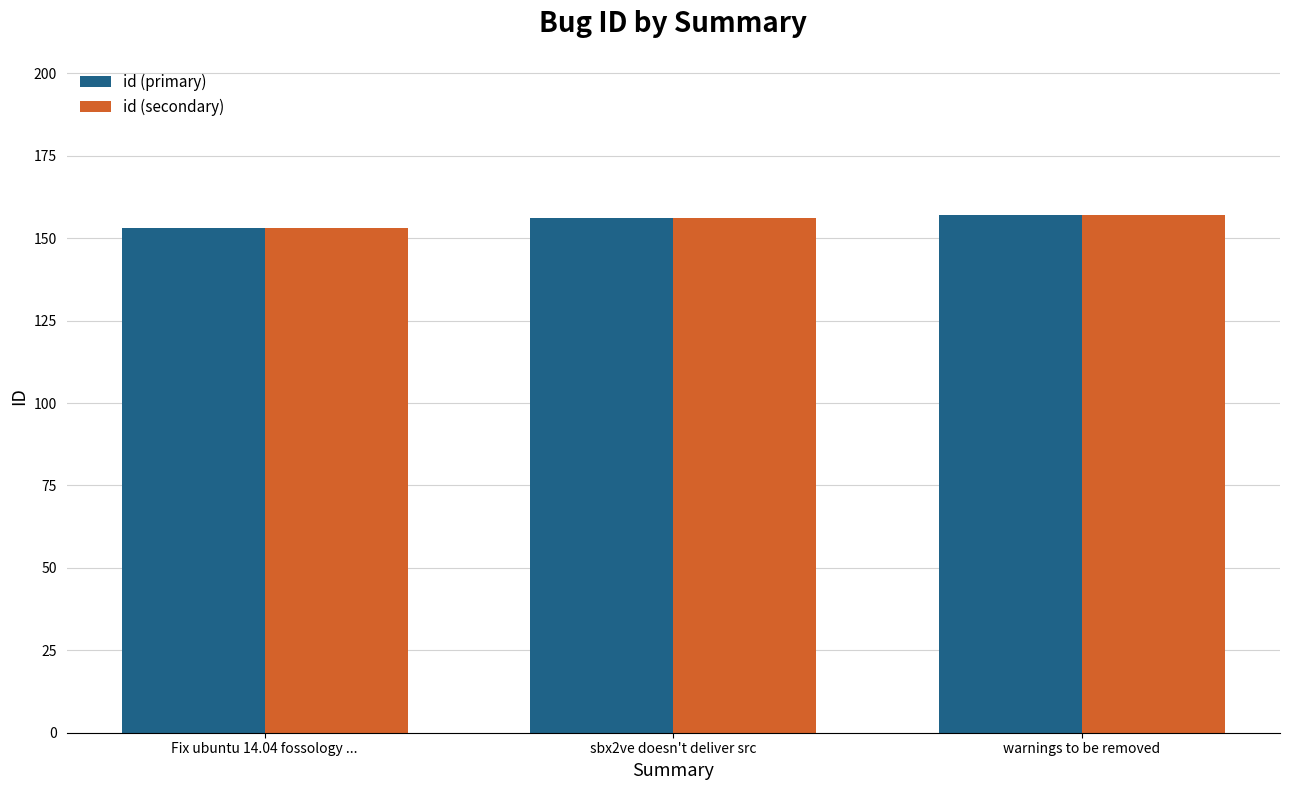

The id (primary) series shows 153 at Fix ubuntu 14.04 fossology .... True or false?

True